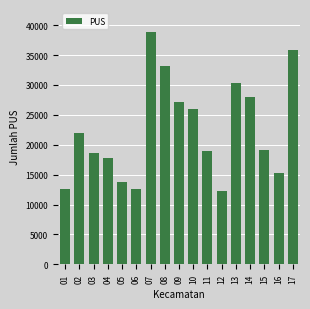

The value at 14 is 36881. True or false?

False